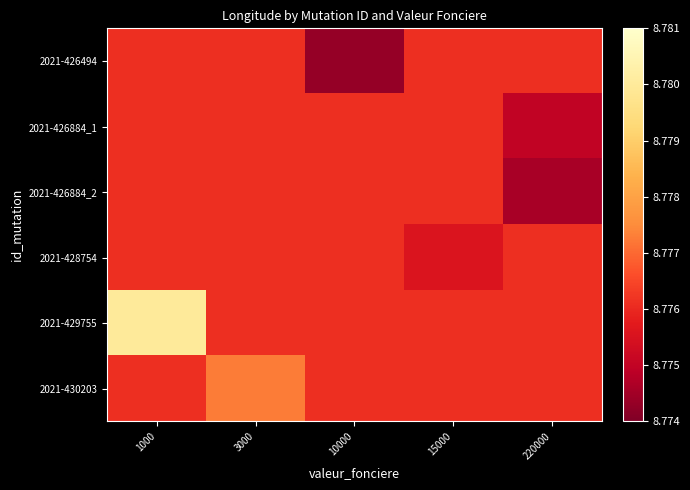

Reading left to right, transcribe all the data shown in this chart.

2021-426494: 1000=8.8	3000=8.8	10000=8.8	15000=8.8	220000=8.8
2021-426884_1: 1000=8.8	3000=8.8	10000=8.8	15000=8.8	220000=8.8
2021-426884_2: 1000=8.8	3000=8.8	10000=8.8	15000=8.8	220000=8.8
2021-428754: 1000=8.8	3000=8.8	10000=8.8	15000=8.8	220000=8.8
2021-429755: 1000=8.8	3000=8.8	10000=8.8	15000=8.8	220000=8.8
2021-430203: 1000=8.8	3000=8.8	10000=8.8	15000=8.8	220000=8.8